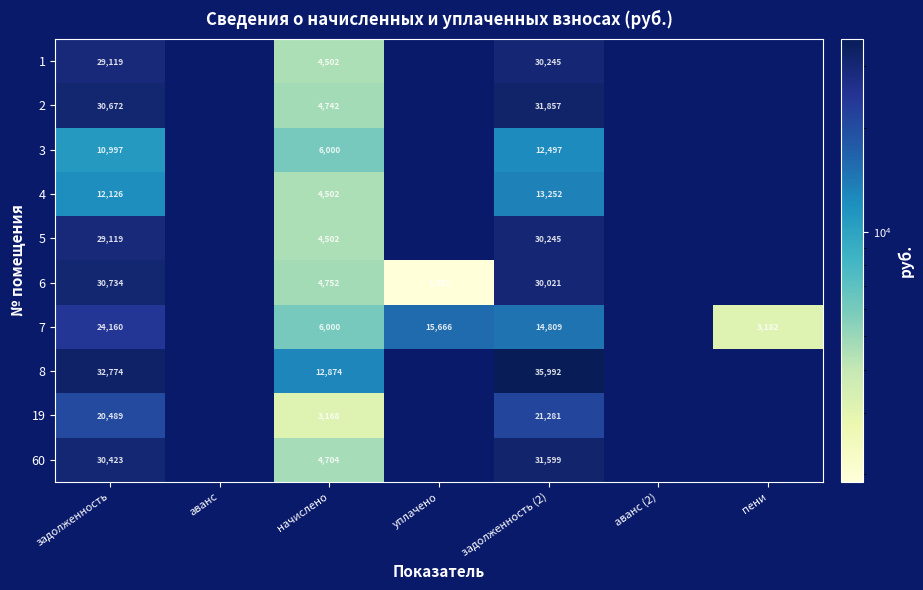

Is the value of 19 at начислено greater than the value of 6 at задолженность?

No